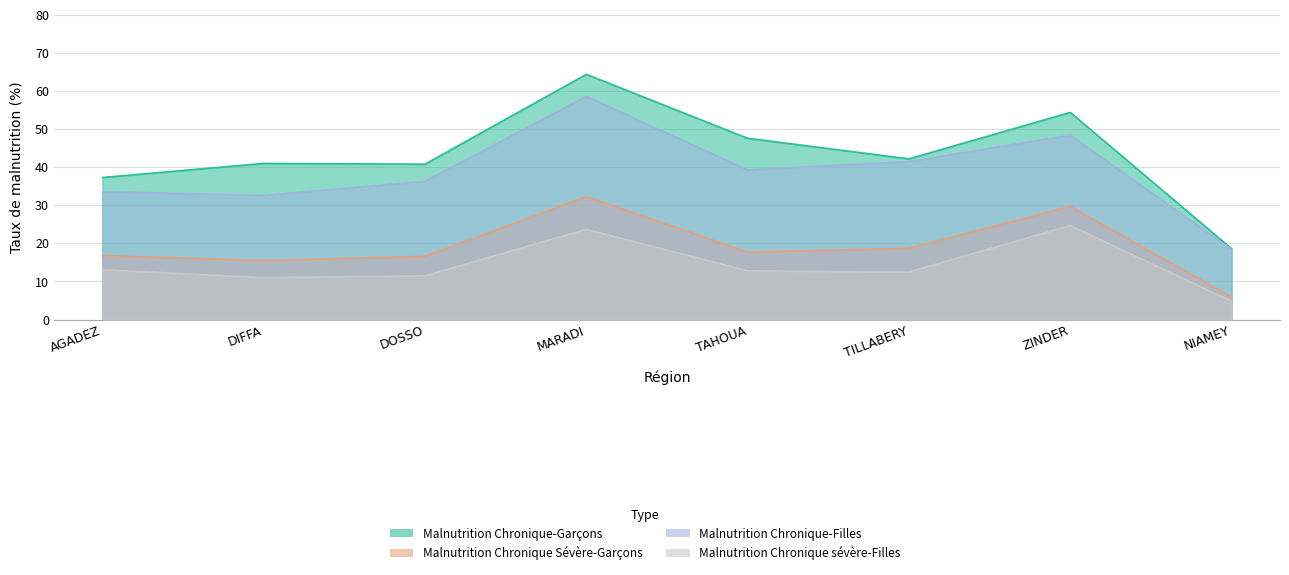

True or false: Malnutrition Chronique-Garçons has a value of 37.3 at AGADEZ.

True